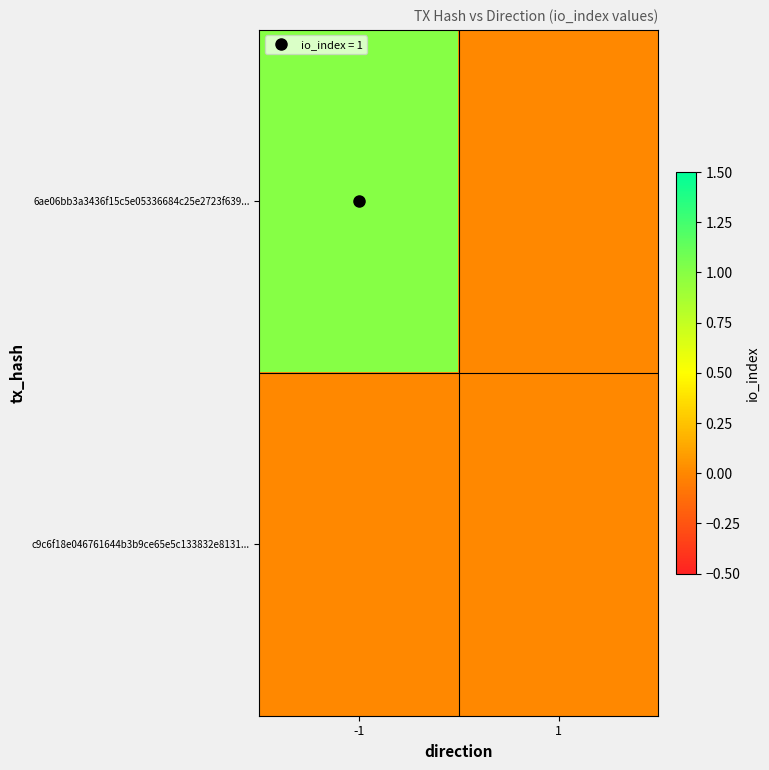

What is the total value across all series at -1?

1